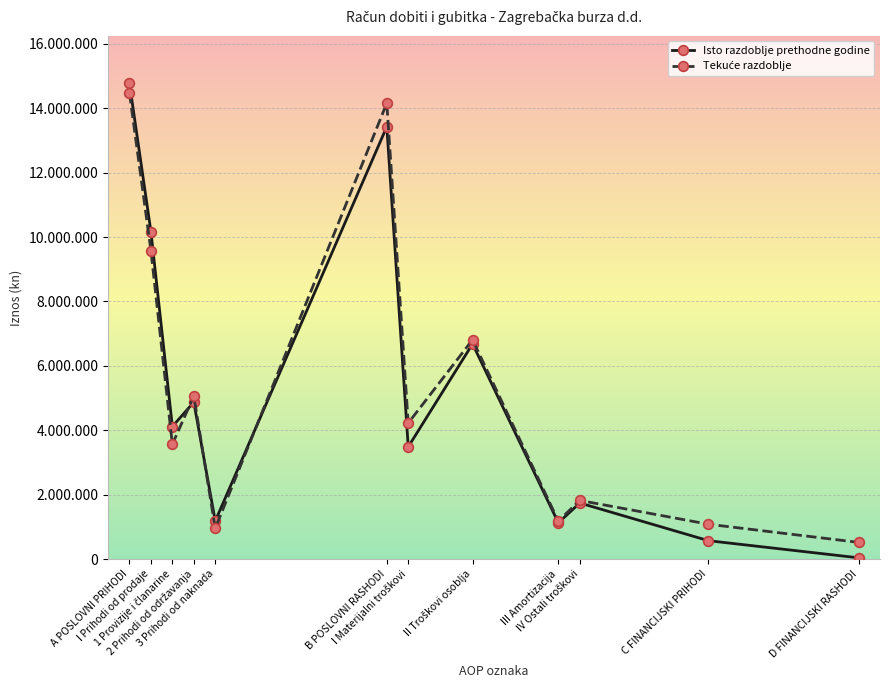

Does the chart have visible grid lines?

Yes